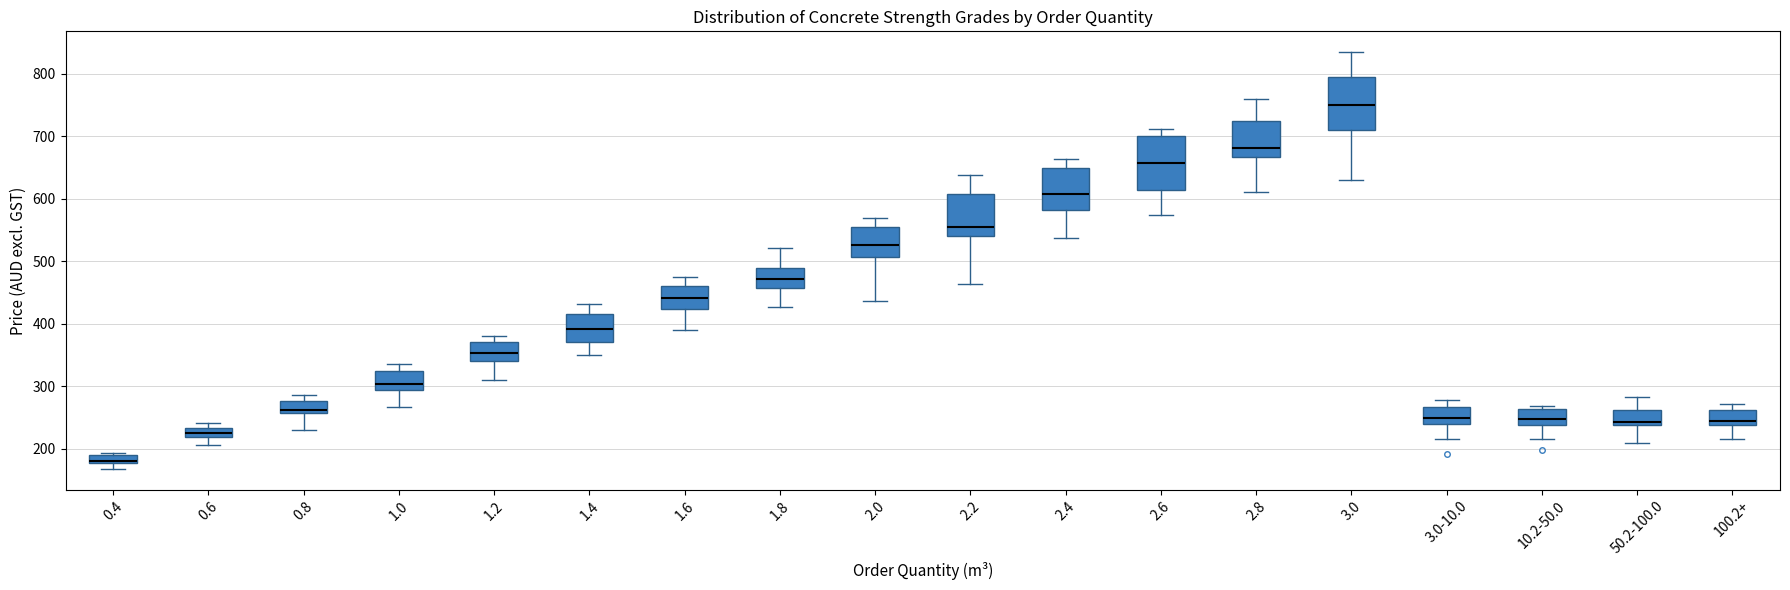

Where is the lower edge of the box for 2.6 on the y-axis? The values are not printed on the chart, so give them approximately, as read against the axis.

610